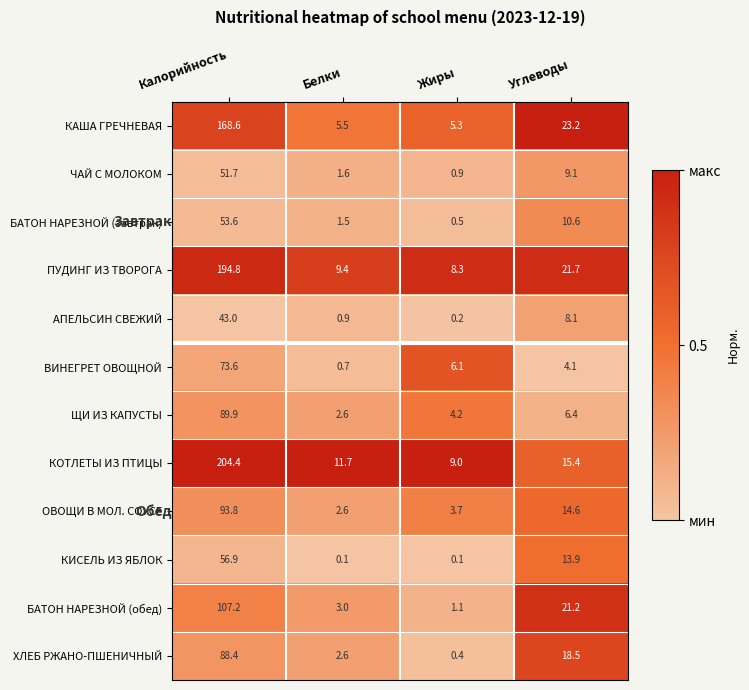

What value does the ЧАЙ С МОЛОКОМ series have at Белки?

1.6